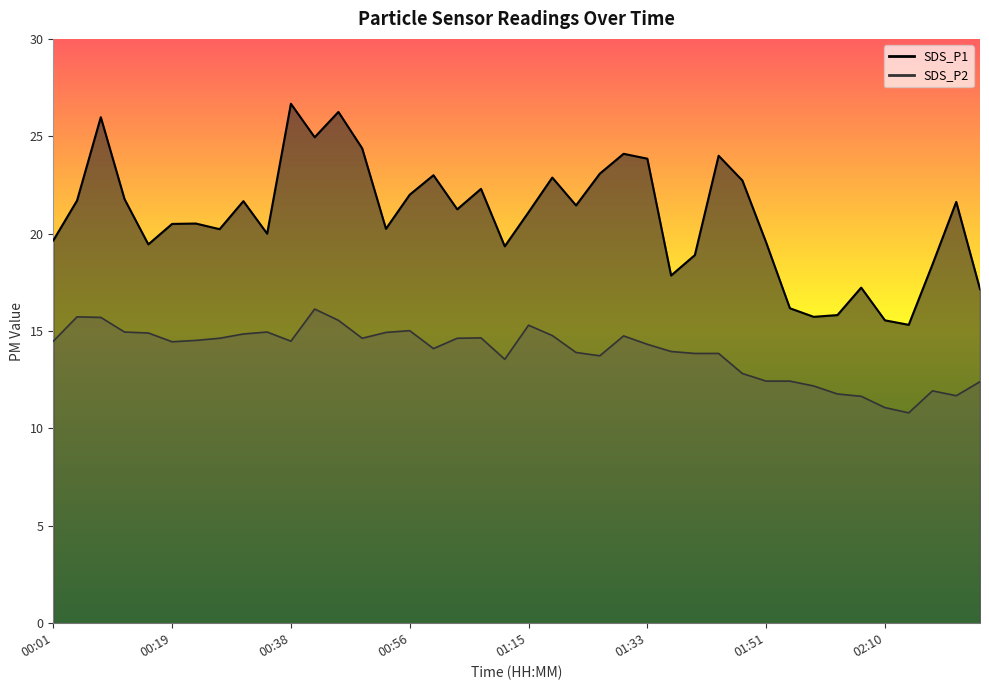

What is the sum of the SDS_P1 values at 02:25 and 00:38?

43.8